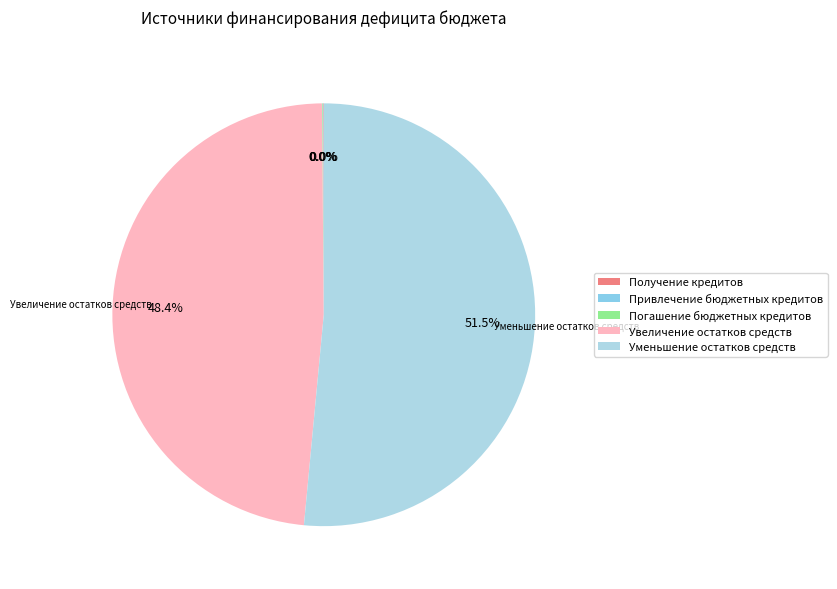

Is it true that Погашение бюджетных кредитов is 1% of the pie?

False